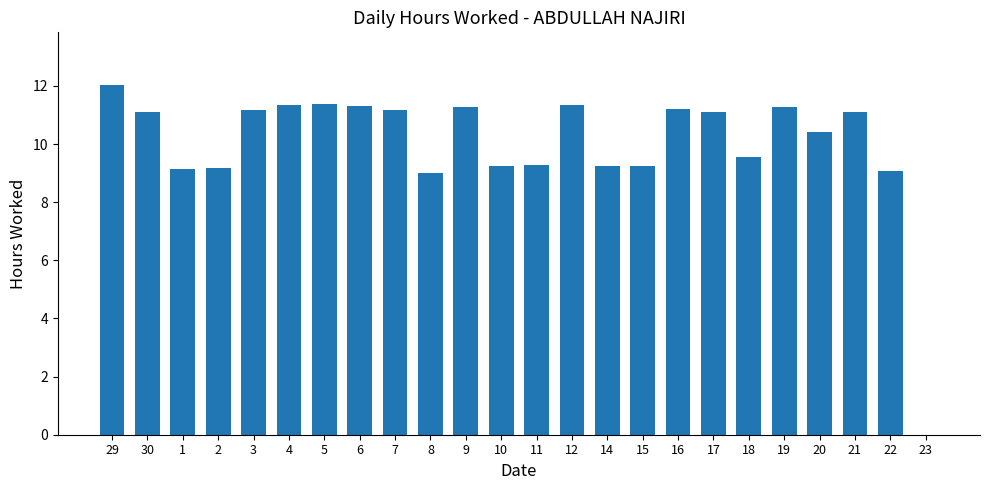

What is the greatest value displayed?

12.0